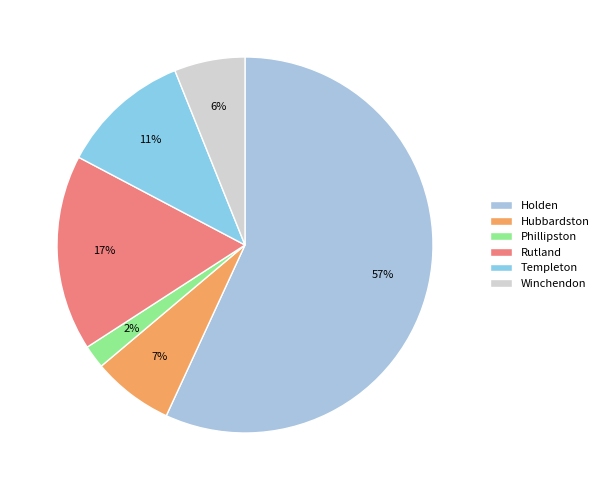

To the nearest percent, what is the combined percentage of Hubbardston and Templeton?

18%